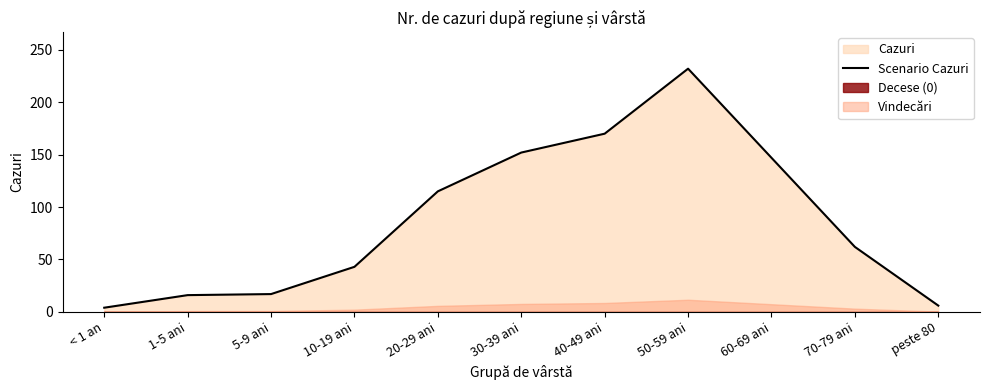

Is it true that the value at peste 80 is 6?

True